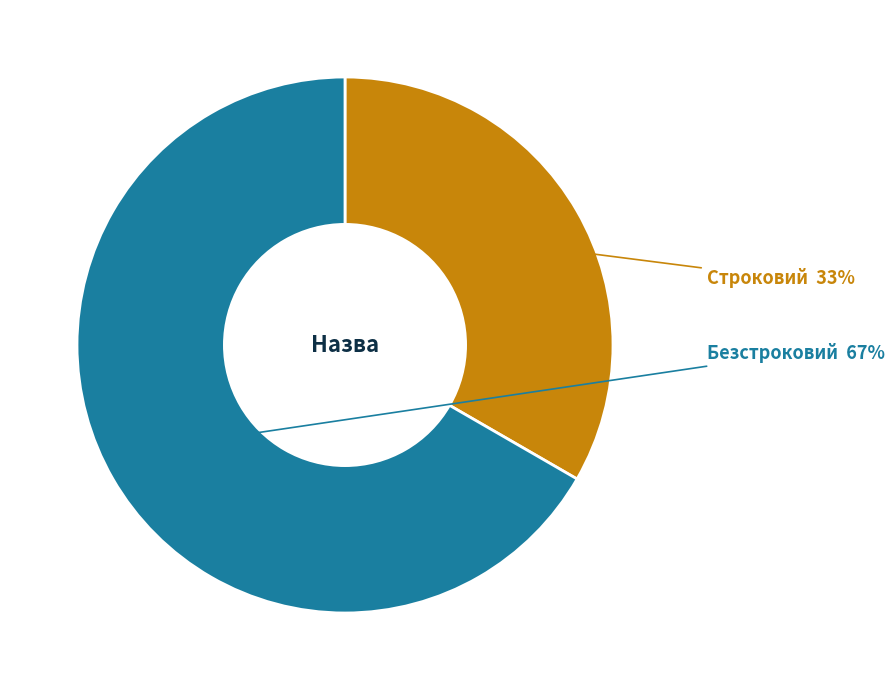

To the nearest percent, what is the combined percentage of Строковий and Безстроковий?

100%